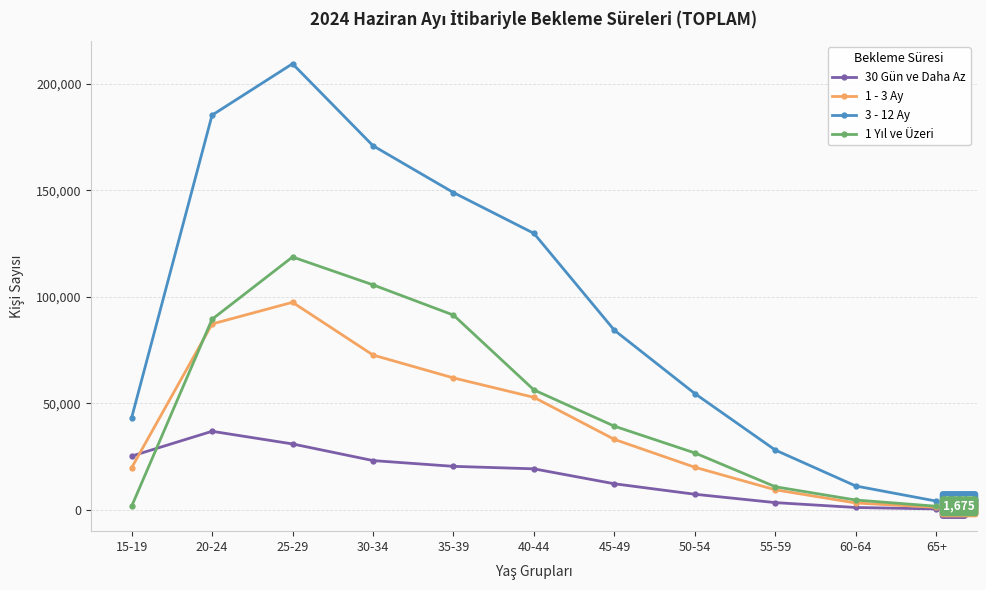

Which category has the lowest value in the 3 - 12 Ay series?

65+